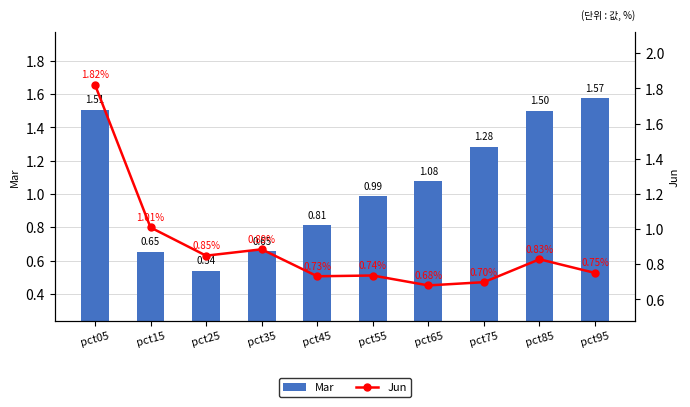

Rank the categories by Mar value from lowest to highest.

pct25, pct15, pct35, pct45, pct55, pct65, pct75, pct85, pct05, pct95